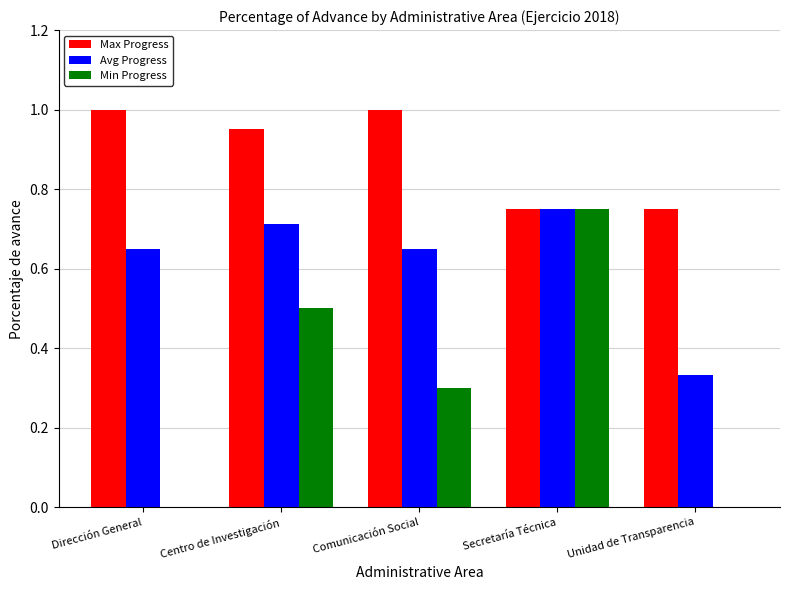

Which series changed the most between Dirección General and Unidad de Transparencia?

Avg Progress